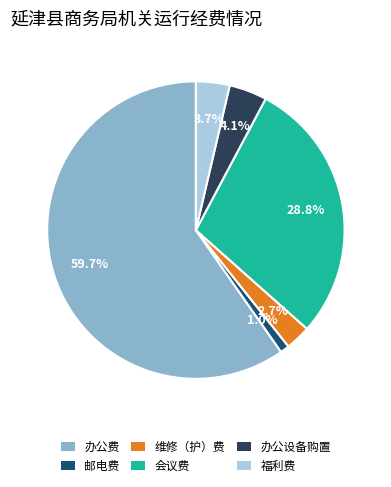

What percentage is the 邮电费 slice, to the nearest percent?

1%